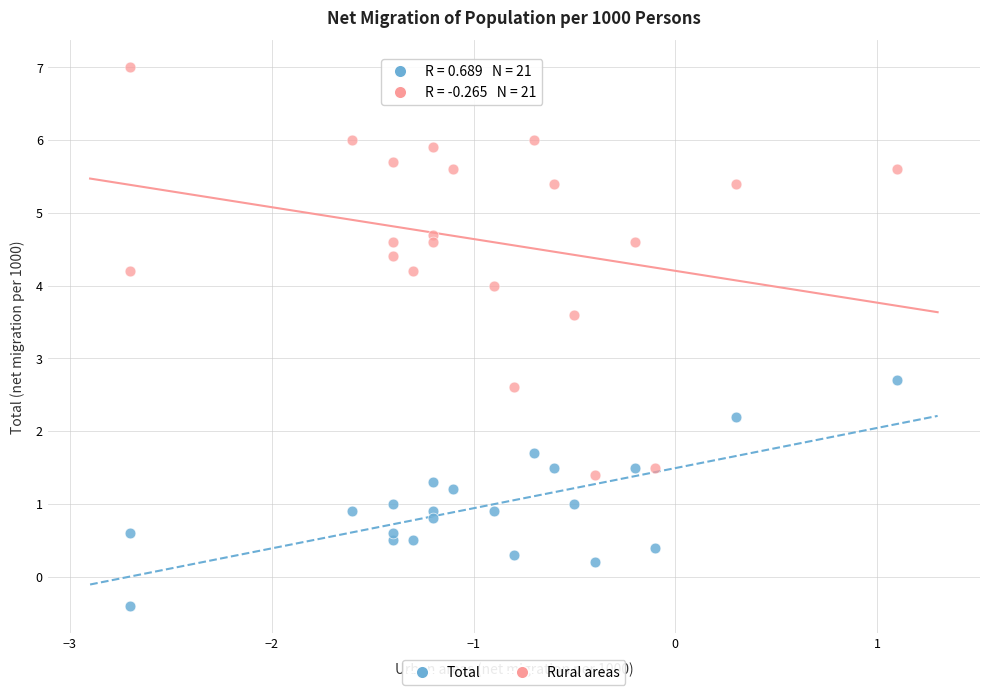

What are all the series names shown in the legend?

Total, Rural areas